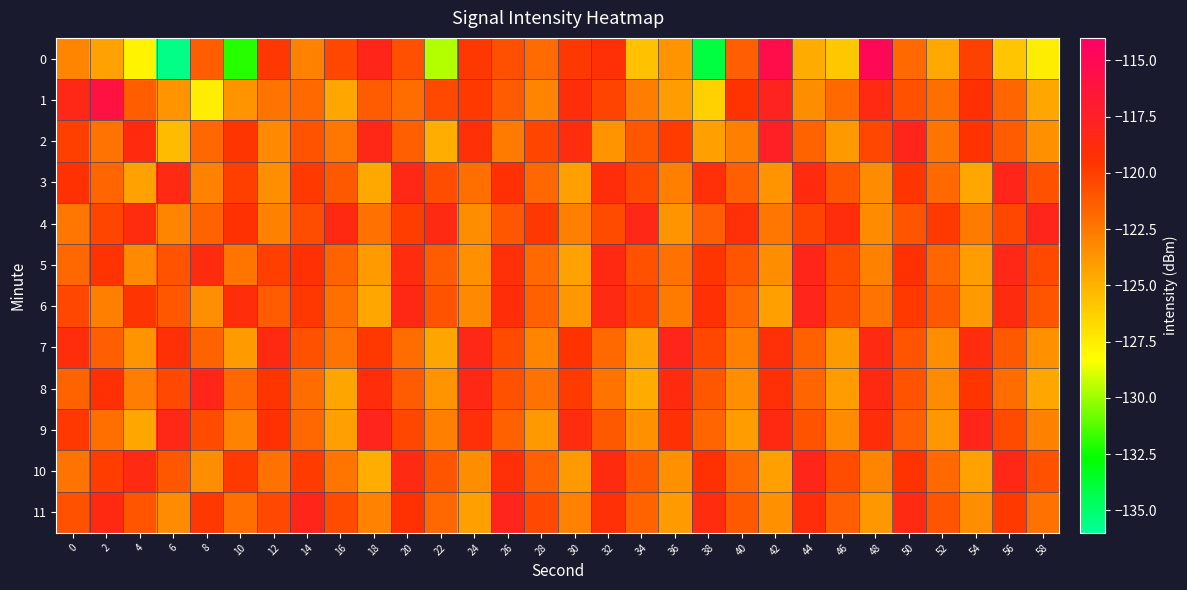

Reading left to right, extract all data points from this chart.

0: 0=-123.1	2=-124.3	4=-127.8	6=-135.6	8=-121.4	10=-132.0	12=-119.7	14=-122.9	16=-120.4	18=-118.1	20=-120.7	22=-129.6	24=-119.7	26=-120.8	28=-121.9	30=-119.8	32=-119.2	34=-125.7	36=-123.7	38=-134.1	40=-121.4	42=-115.5	44=-124.7	46=-125.9	48=-114.9	50=-121.8	52=-124.6	54=-120.2	56=-125.8	58=-127.5
1: 0=-118.4	2=-116.1	4=-121.4	6=-123.6	8=-127.6	10=-123.7	12=-122.3	14=-121.9	16=-124.5	18=-121.3	20=-122.0	22=-120.5	24=-119.8	26=-121.3	28=-123.1	30=-118.9	32=-120.2	34=-122.7	36=-124.1	38=-126.3	40=-119.5	42=-117.8	44=-123.4	46=-121.9	48=-118.6	50=-120.8	52=-122.1	54=-119.3	56=-121.7	58=-124.5
2: 0=-120.1	2=-122.3	4=-118.7	6=-125.4	8=-121.8	10=-119.6	12=-123.2	14=-120.9	16=-122.5	18=-118.3	20=-121.4	22=-124.8	24=-119.2	26=-122.6	28=-120.3	30=-118.8	32=-123.7	34=-121.1	36=-119.9	38=-124.2	40=-122.8	42=-117.5	44=-121.6	46=-123.9	48=-120.4	50=-118.1	52=-122.4	54=-119.5	56=-121.3	58=-123.6
3: 0=-119.4	2=-121.7	4=-124.3	6=-118.6	8=-122.9	10=-120.1	12=-123.5	14=-119.8	16=-121.2	18=-124.6	20=-118.4	22=-120.7	24=-122.1	26=-119.3	28=-121.8	30=-124.2	32=-118.9	34=-120.5	36=-122.8	38=-119.1	40=-121.4	42=-123.7	44=-118.7	46=-121.0	48=-123.3	50=-119.6	52=-121.9	54=-124.5	56=-118.2	58=-120.8
4: 0=-122.5	2=-120.3	4=-118.8	6=-123.1	8=-121.6	10=-119.4	12=-122.9	14=-120.7	16=-118.5	18=-122.2	20=-120.0	22=-118.6	24=-123.4	26=-121.1	28=-119.7	30=-122.8	32=-120.6	34=-118.3	36=-123.7	38=-121.4	40=-119.1	42=-122.5	44=-120.2	46=-118.9	48=-123.3	50=-121.0	52=-119.8	54=-122.6	56=-120.4	58=-118.1
5: 0=-121.8	2=-119.5	4=-123.2	6=-120.9	8=-118.7	10=-122.4	12=-120.1	14=-119.3	16=-121.6	18=-124.0	20=-118.8	22=-121.3	24=-123.6	26=-119.1	28=-121.9	30=-124.3	32=-118.5	34=-120.8	36=-122.2	38=-119.6	40=-121.0	42=-123.4	44=-118.2	46=-120.6	48=-122.9	50=-119.4	52=-121.7	54=-124.1	56=-118.3	58=-120.5
6: 0=-120.4	2=-122.8	4=-119.6	6=-121.1	8=-123.5	10=-118.9	12=-121.3	14=-119.7	16=-122.1	18=-124.5	20=-118.4	22=-120.9	24=-123.2	26=-119.0	28=-121.5	30=-123.8	32=-118.6	34=-120.2	36=-122.6	38=-119.3	40=-121.8	42=-124.2	44=-118.1	46=-120.7	48=-122.3	50=-119.8	52=-121.2	54=-123.9	56=-118.7	58=-121.0
7: 0=-118.9	2=-121.4	4=-123.7	6=-119.2	8=-121.6	10=-124.0	12=-118.5	14=-120.8	16=-122.3	18=-119.7	20=-122.0	22=-124.4	24=-118.3	26=-120.6	28=-123.1	30=-119.5	32=-121.9	34=-124.3	36=-118.1	38=-120.4	40=-122.8	42=-119.1	44=-121.5	46=-123.9	48=-118.6	50=-121.0	52=-123.4	54=-118.8	56=-121.2	58=-123.6
8: 0=-121.6	2=-119.3	4=-122.7	6=-120.5	8=-118.2	10=-121.8	12=-119.6	14=-122.0	16=-124.4	18=-118.9	20=-121.3	22=-123.7	24=-118.4	26=-120.8	28=-122.2	30=-119.9	32=-122.3	34=-124.7	36=-118.7	38=-121.1	40=-123.5	42=-119.2	44=-121.7	46=-124.1	48=-118.5	50=-120.9	52=-123.3	54=-119.6	56=-122.0	58=-124.5
9: 0=-119.7	2=-122.1	4=-124.5	6=-118.3	8=-120.6	10=-123.0	12=-119.4	14=-121.8	16=-124.2	18=-118.0	20=-120.4	22=-122.8	24=-119.1	26=-121.5	28=-123.9	30=-118.8	32=-121.2	34=-123.6	36=-119.3	38=-121.7	40=-124.1	42=-118.5	44=-120.9	46=-123.3	48=-119.0	50=-121.4	52=-123.8	54=-118.2	56=-120.6	58=-122.9
10: 0=-122.3	2=-120.0	4=-118.6	6=-121.1	8=-123.4	10=-119.8	12=-122.2	14=-119.9	16=-122.4	18=-124.8	20=-118.6	22=-121.0	24=-123.4	26=-119.1	28=-121.5	30=-123.9	32=-118.7	34=-121.2	36=-123.6	38=-119.4	40=-121.8	42=-124.2	44=-118.2	46=-120.7	48=-123.1	50=-119.5	52=-121.9	54=-124.3	56=-118.3	58=-120.8
11: 0=-120.8	2=-118.5	4=-121.0	6=-123.3	8=-119.7	10=-122.1	12=-120.5	14=-118.2	16=-120.6	18=-123.0	20=-119.4	22=-121.8	24=-124.2	26=-118.0	28=-120.5	30=-122.9	32=-119.2	34=-121.6	36=-124.0	38=-118.8	40=-121.2	42=-123.6	44=-119.0	46=-121.4	48=-123.8	50=-118.6	52=-121.0	54=-123.4	56=-119.8	58=-122.2